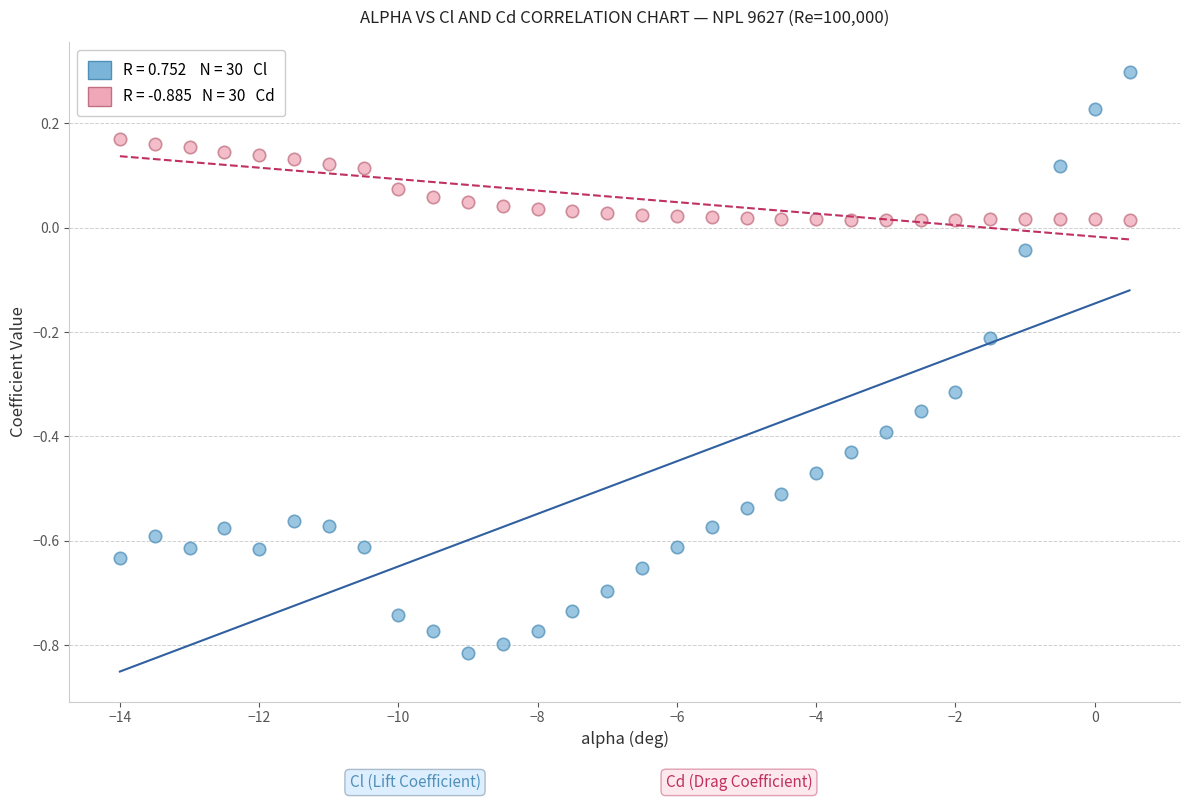

Across all data points, what is the range of X values (max minus min)?

14.5